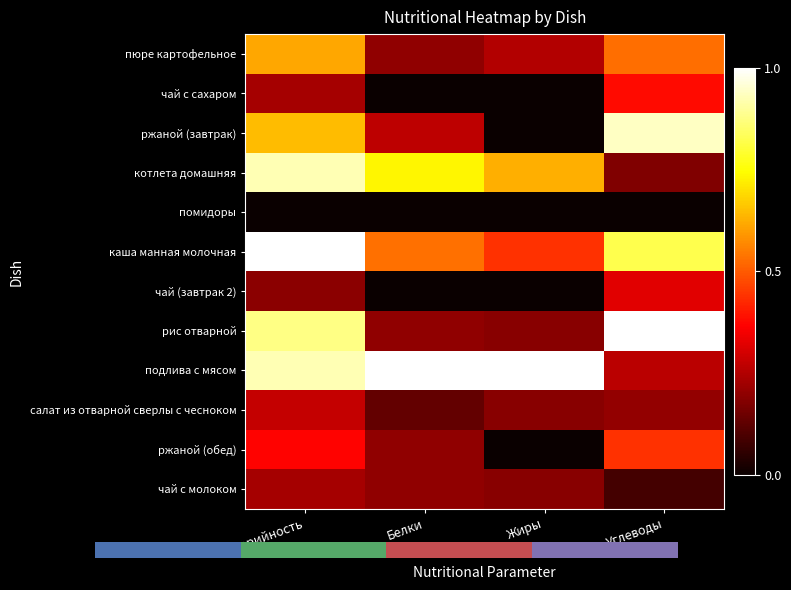

Between Белки and Жиры, which series saw the biggest shift?

ржаной (завтрак)